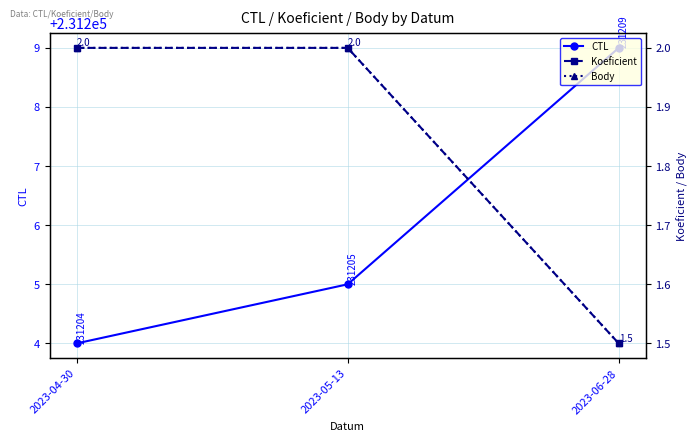

What are all the series names shown in the legend?

CTL, Koeficient, Body